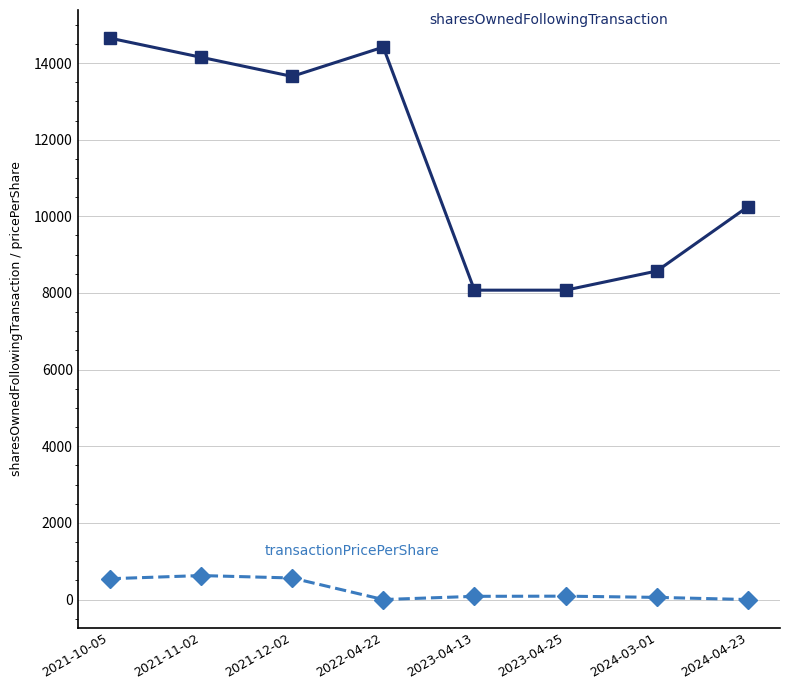

What is the total value across all series at 2022-04-22?

14415.0